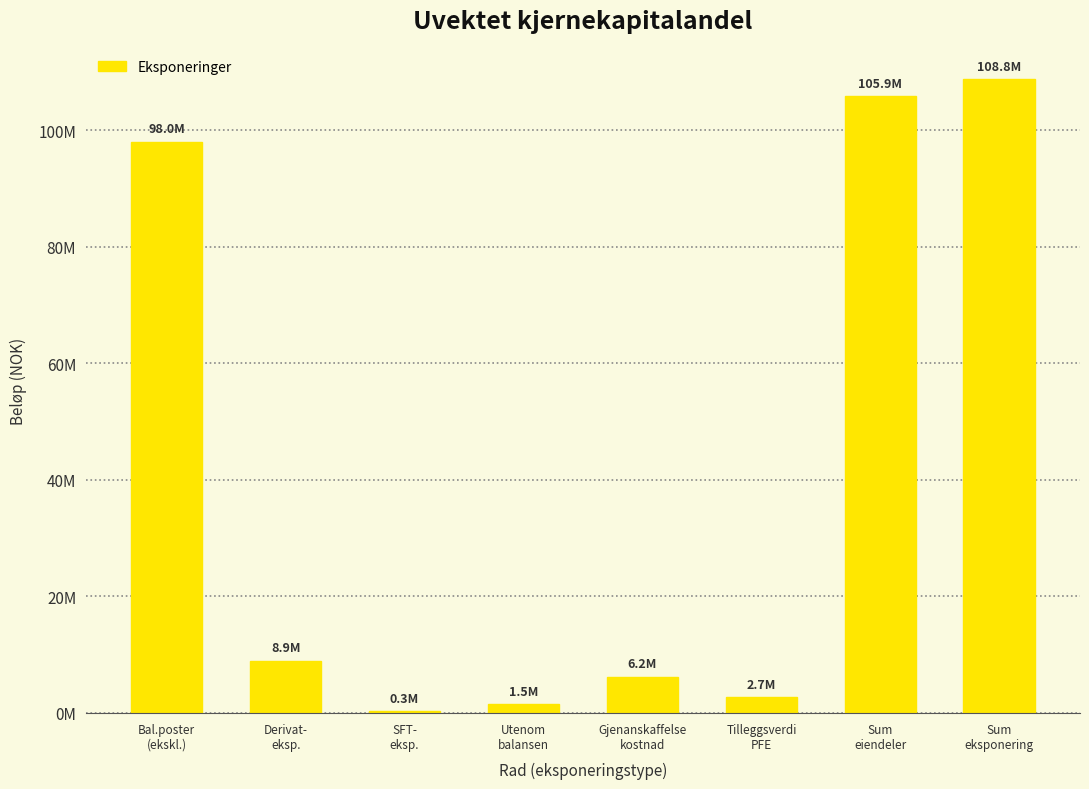

Are the bars horizontal?

No